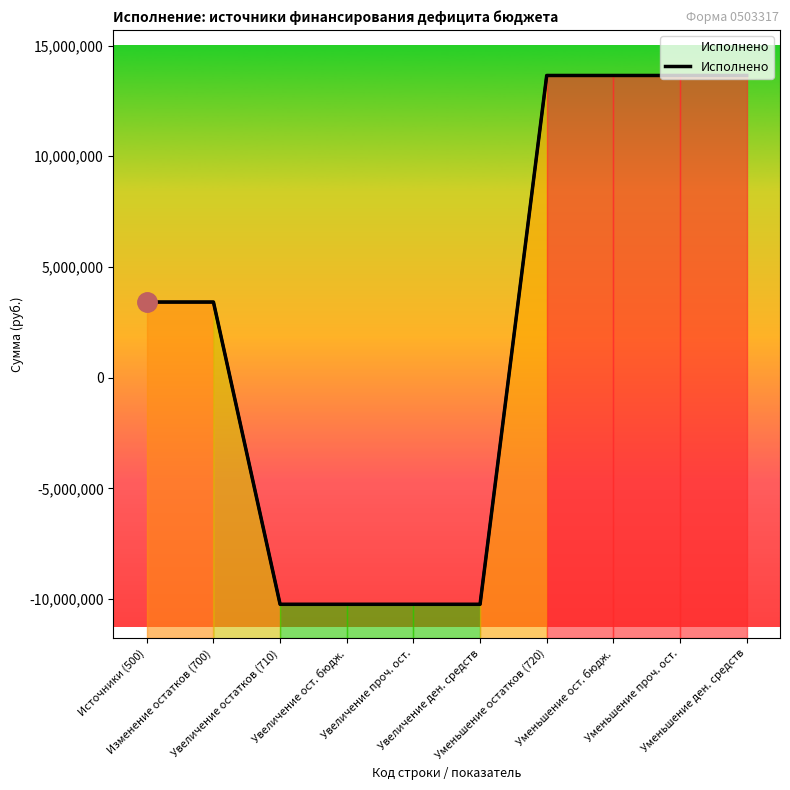

At which label does the data first exceed 3417150?

Источники (500)